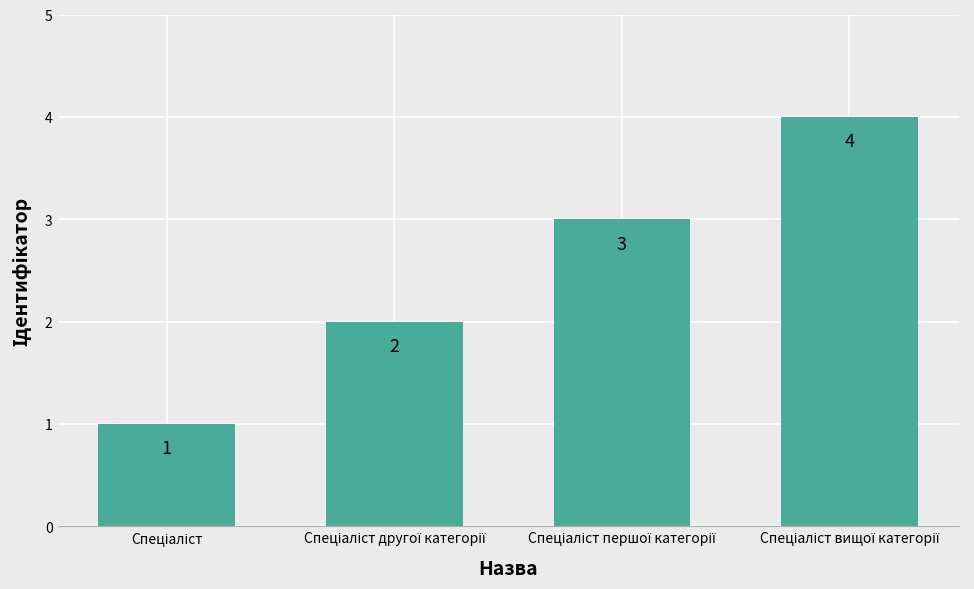

Reading left to right, list all the values displayed in this chart.

1	2	3	4